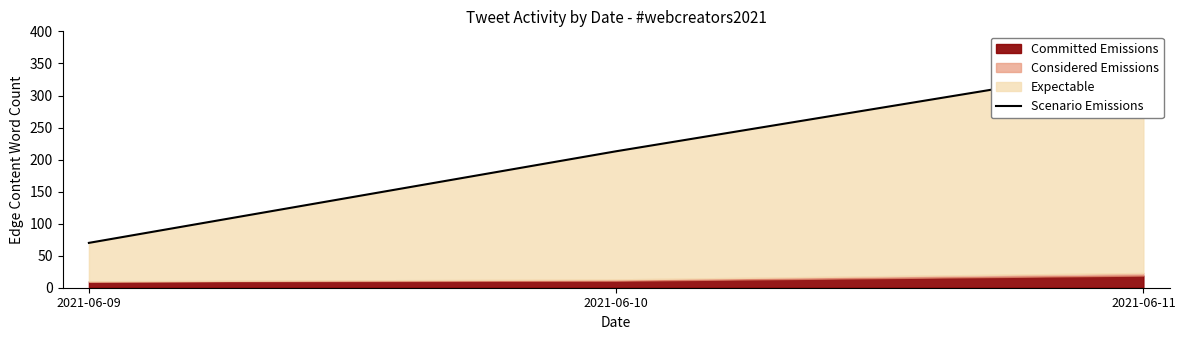

The value at 2021-06-11 is 123. True or false?

False